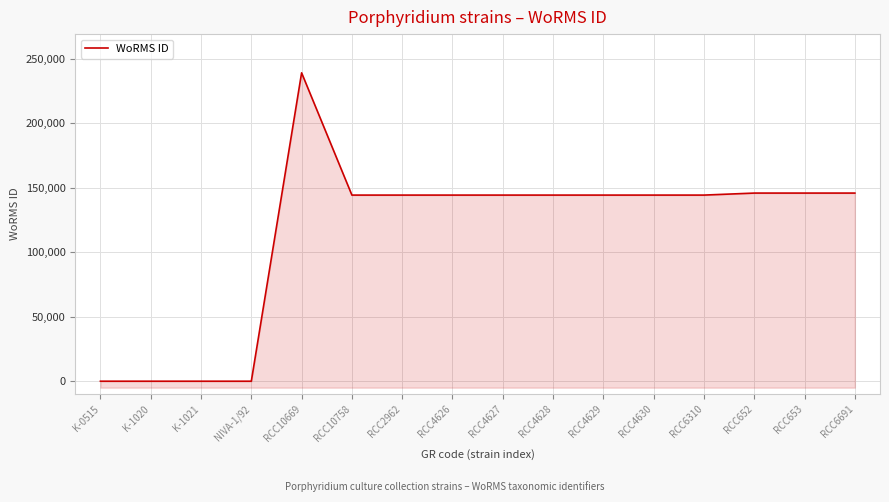

Reading left to right, transcribe all the data shown in this chart.

K-0515=0	K-1020=0	K-1021=0	NIVA-1/92=0	RCC10669=238968	RCC10758=144227	RCC2962=144227	RCC4626=144227	RCC4627=144227	RCC4628=144227	RCC4629=144227	RCC4630=144227	RCC6310=144227	RCC652=145787	RCC653=145788	RCC6691=145788